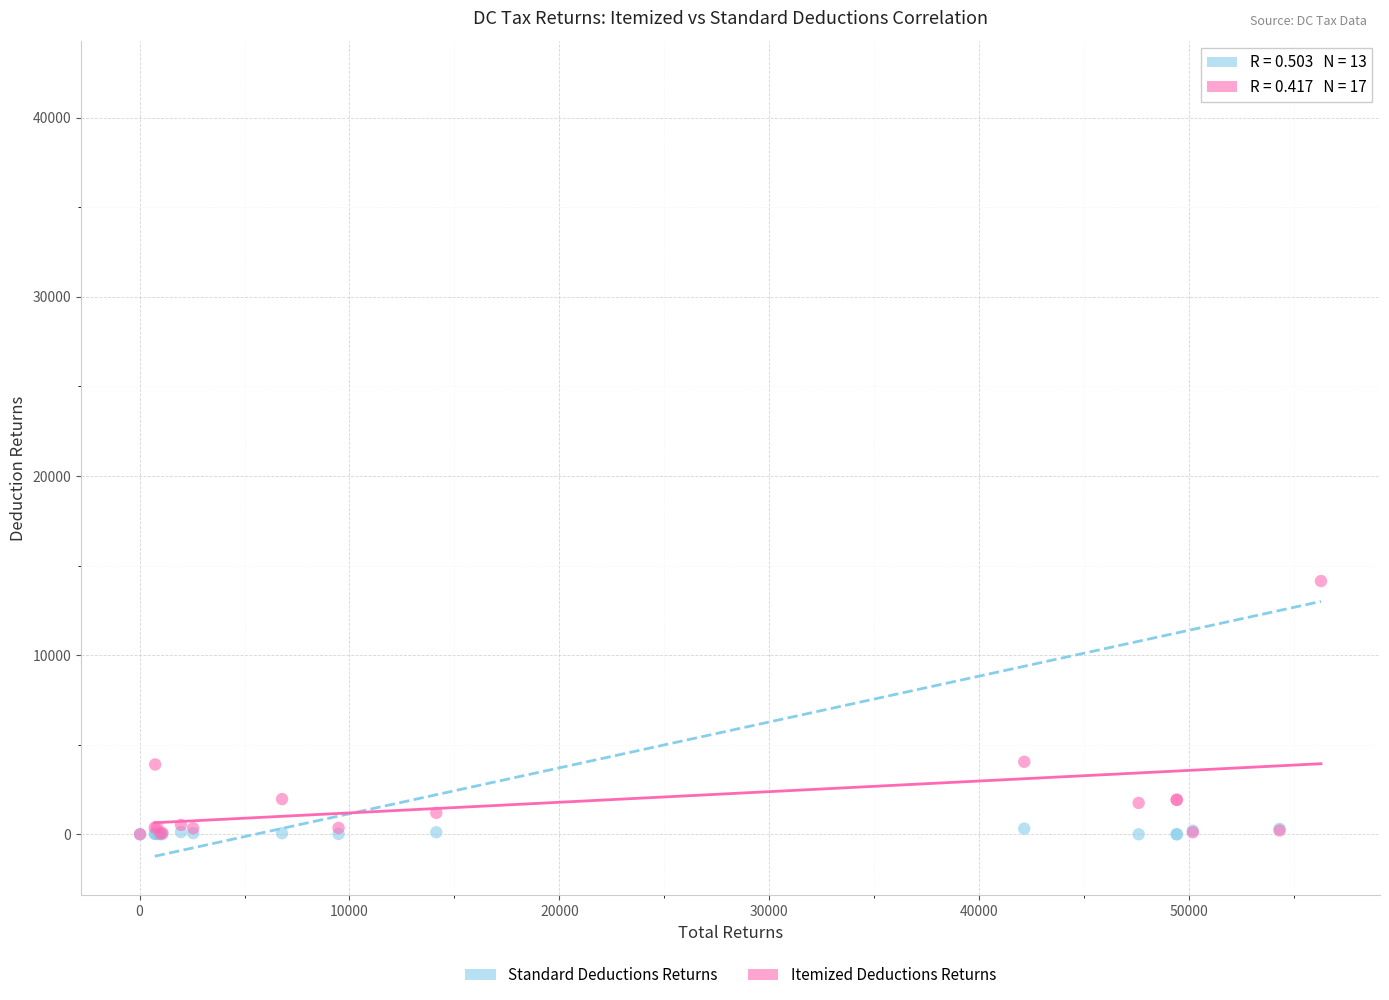

Which series reaches the maximum Y coordinate?

Standard Deductions Returns